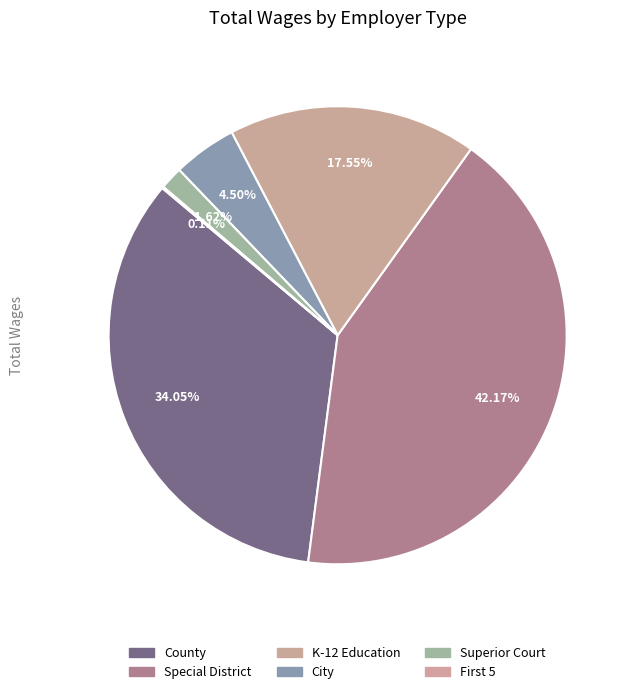

Is there a majority slice in this chart?

No